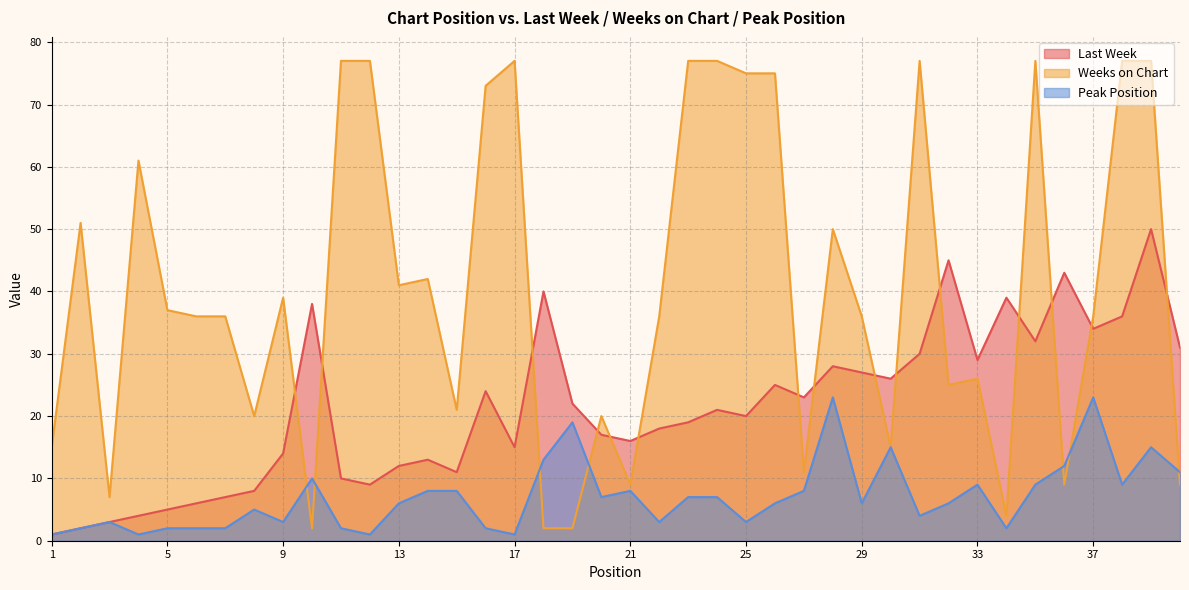

Where does the Last Week series first go above 21?

10